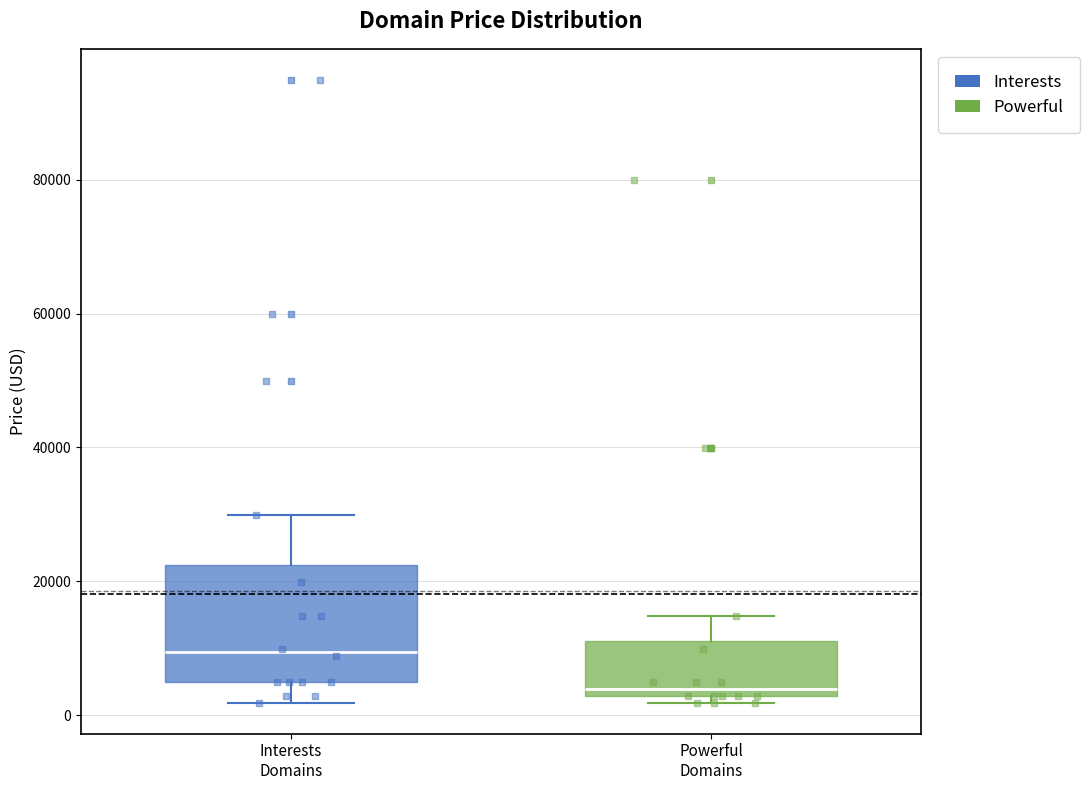

Which box is the tallest, from its lower edge to its upper edge?

Interests Domains